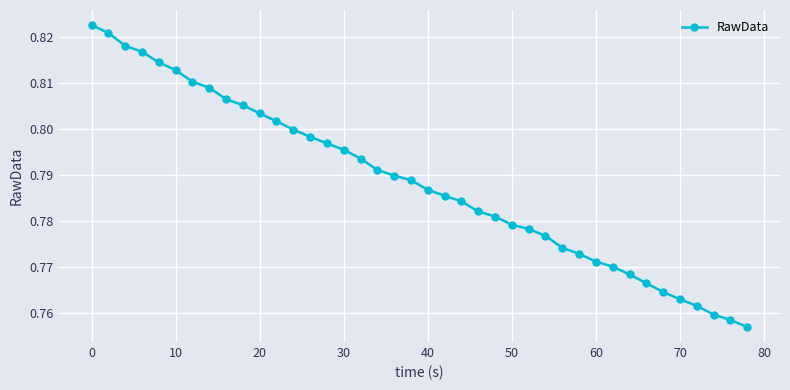

What is the sum of all values?

31.5